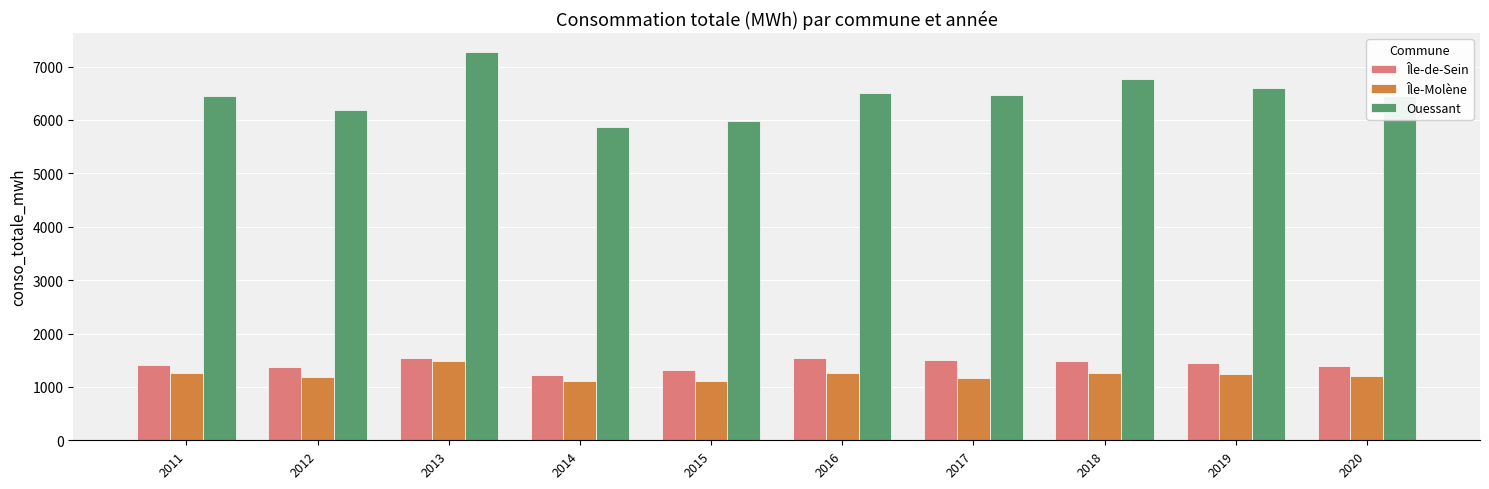

What are all the series names shown in the legend?

Île-de-Sein, Île-Molène, Ouessant